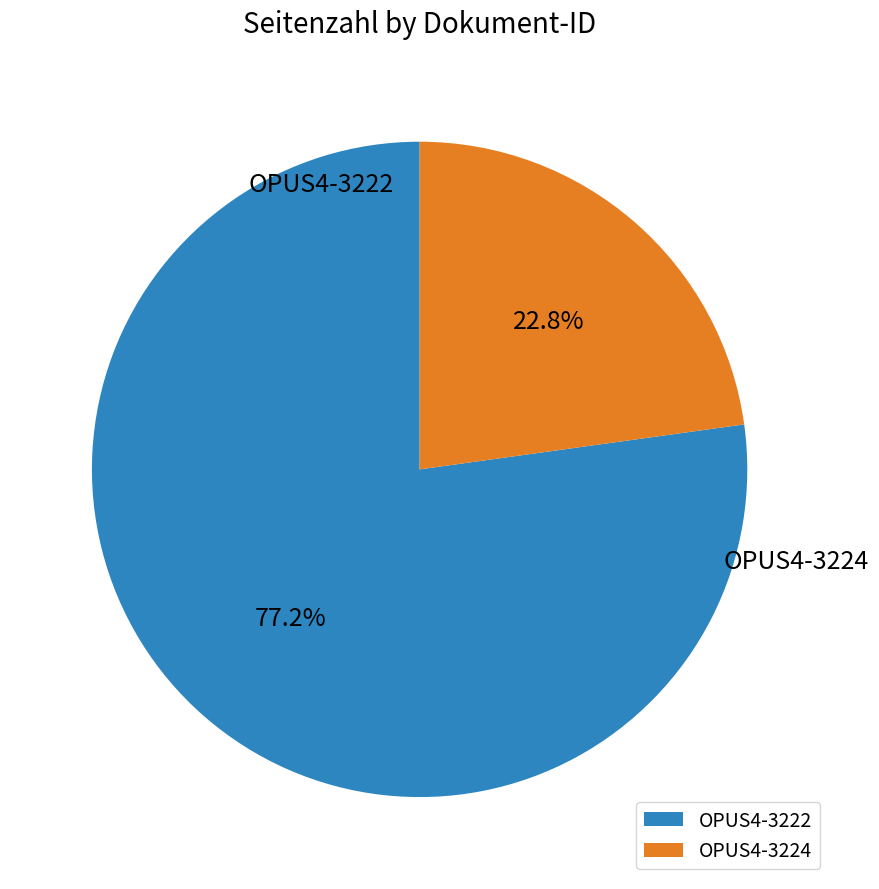

Which category has the biggest portion of the pie?

OPUS4-3222